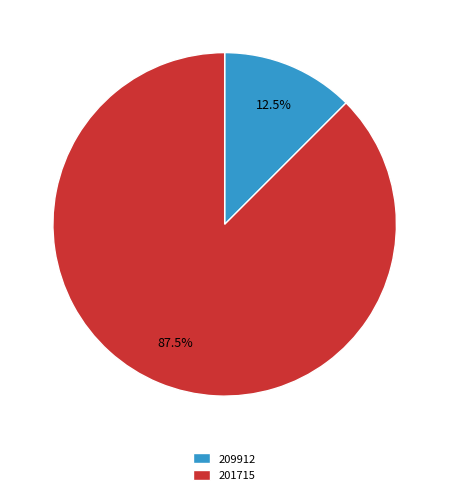

Rank the categories by value from lowest to highest.

209912, 201715